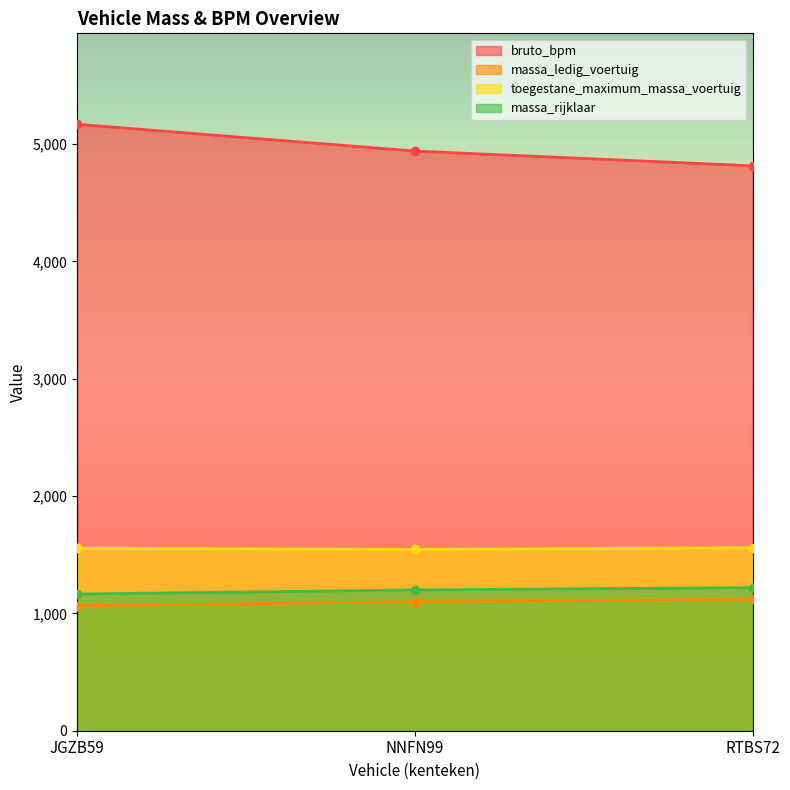

Reading left to right, list all the values displayed in this chart.

bruto_bpm: 5169	4941	4815
massa_ledig_voertuig: 1065	1100	1120
toegestane_maximum_massa_voertuig: 1555	1545	1560
massa_rijklaar: 1165	1200	1220